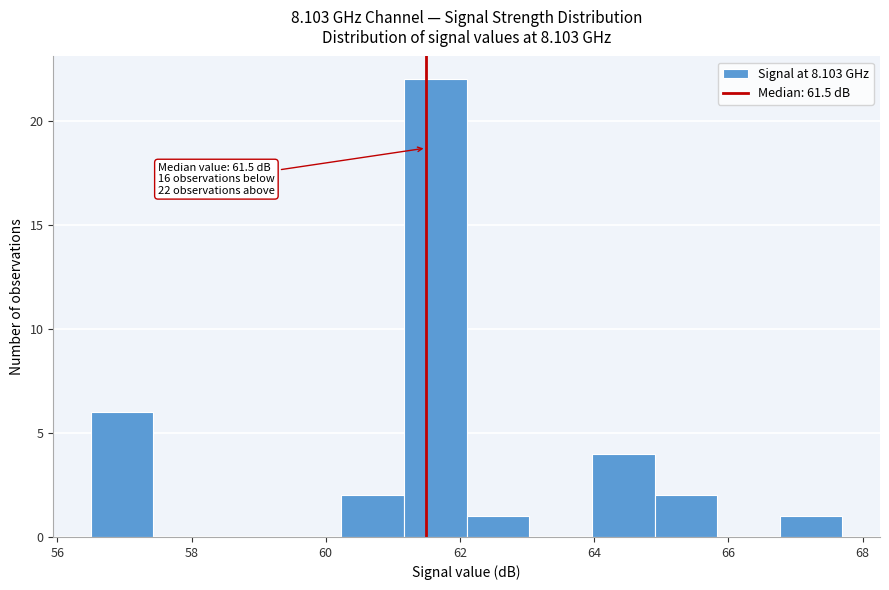

Which range on the x-axis has the tallest bar?

61.2 to 62.2